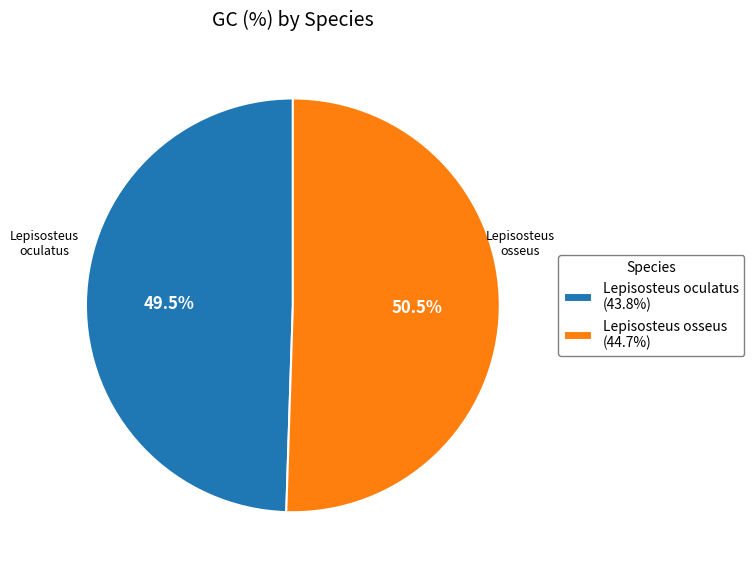

What portion of the pie excludes Lepisosteus oculatus (43.8%)?

50.5%